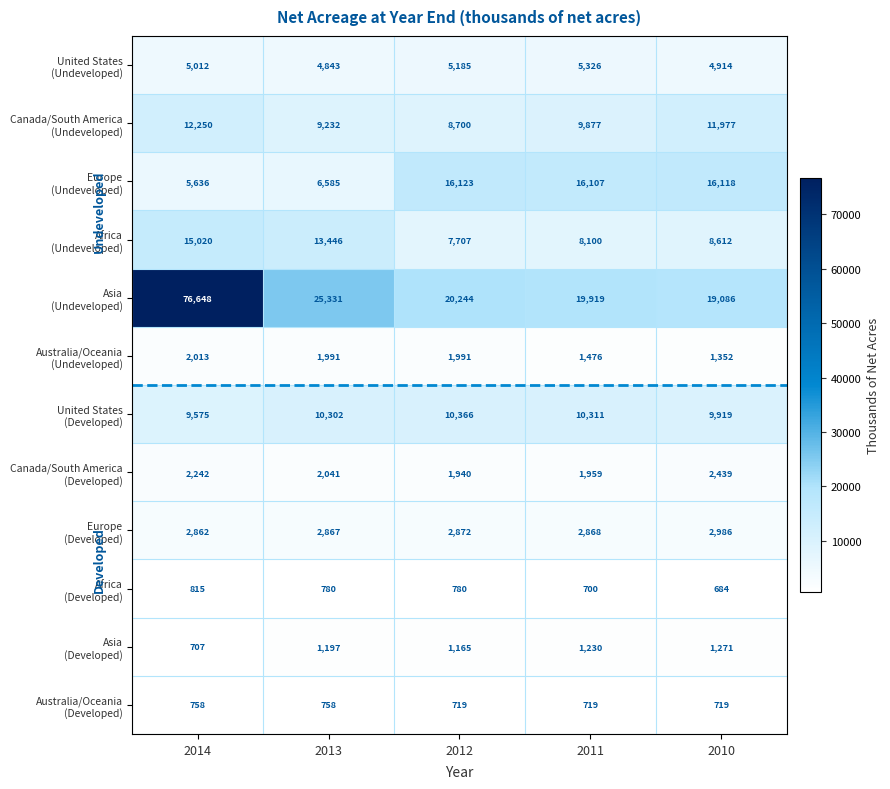

What is the difference between the highest and lowest values at 2014?

75941